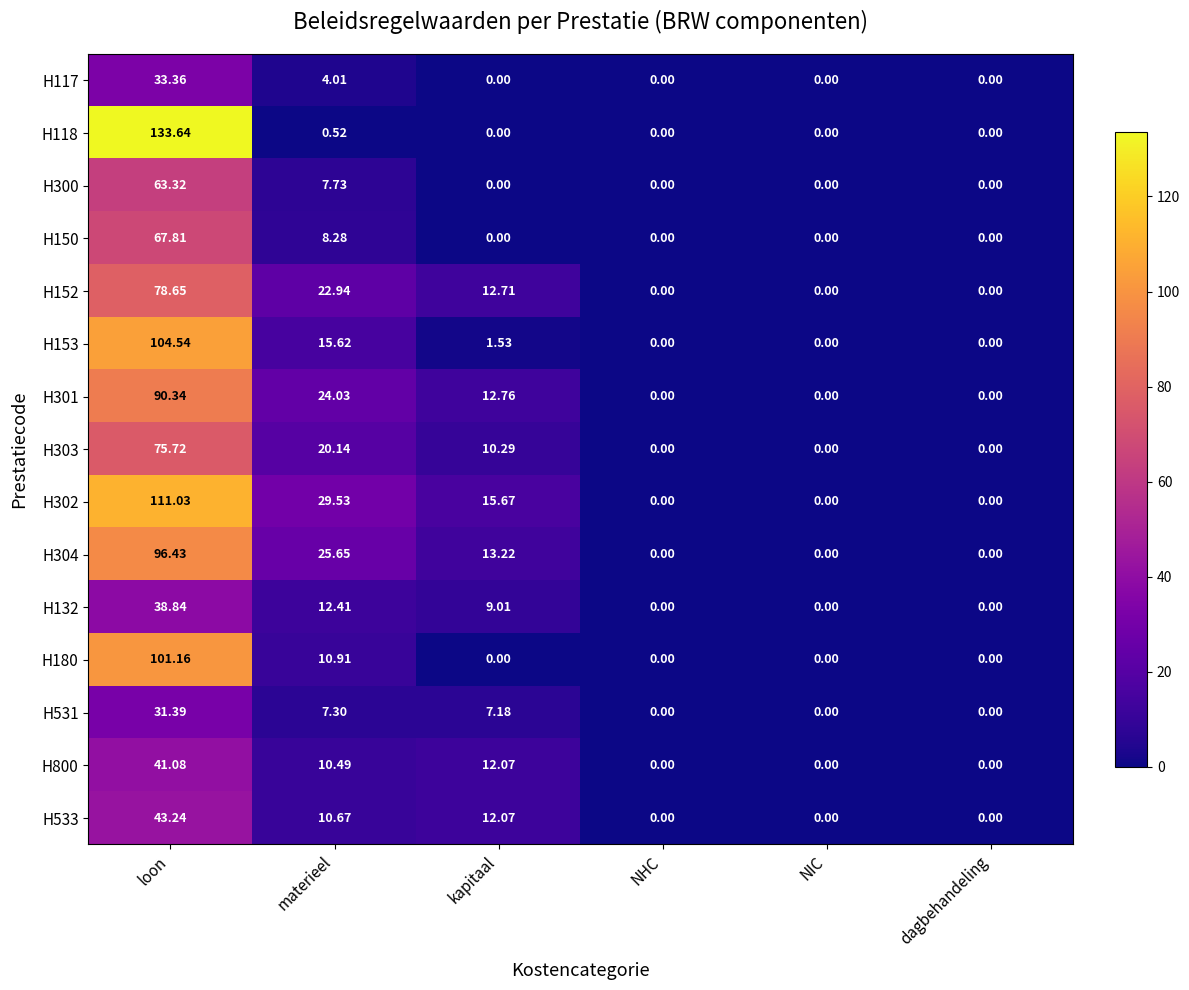

At which category does the chart reach its peak across all series?

loon